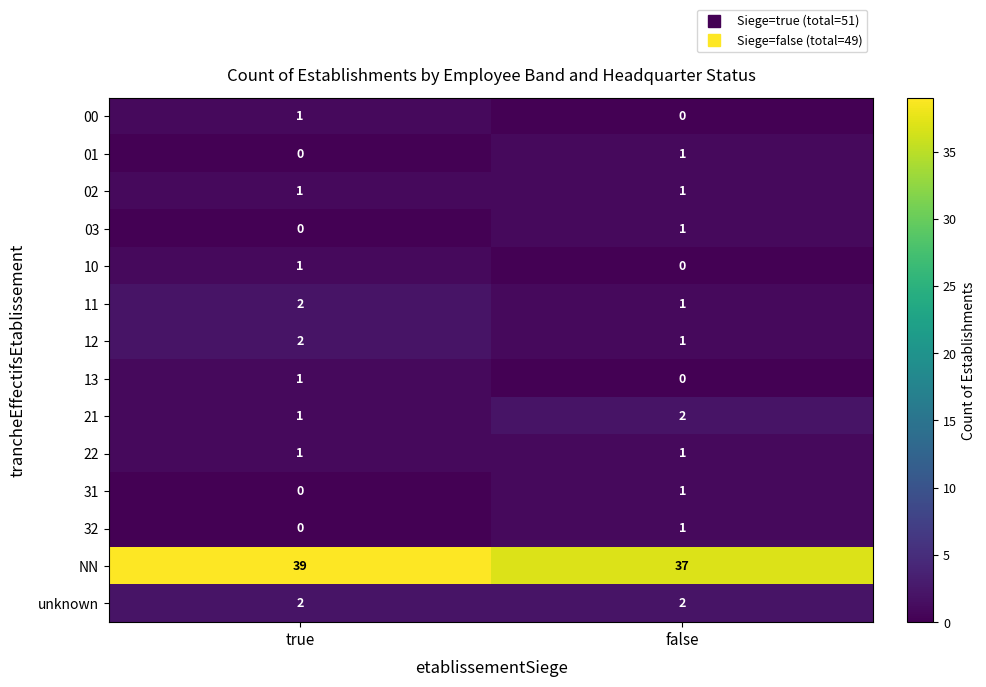

What is the difference between the highest and lowest values at false?

37